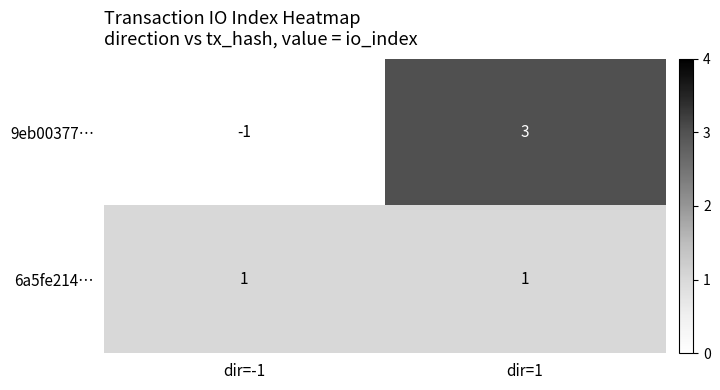

Where is 9eb00377… nearest to the value 1?

dir=-1